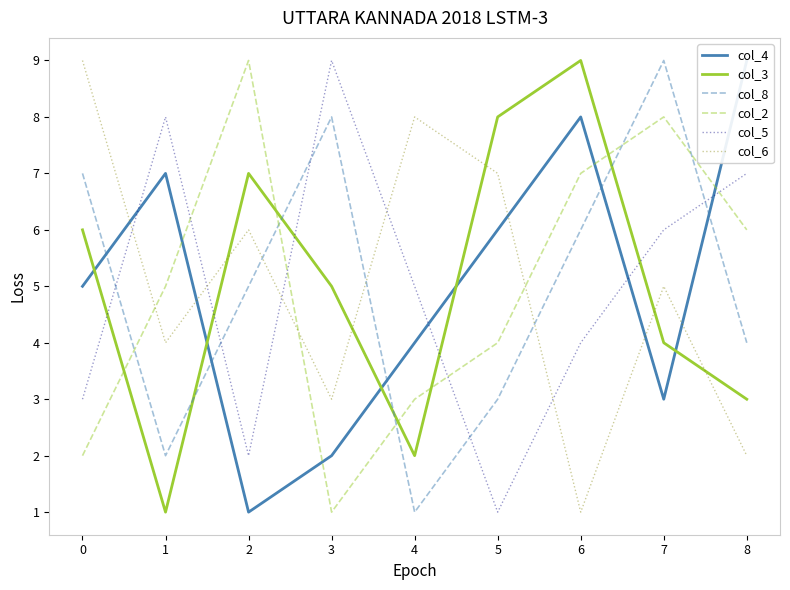

Which series has the largest range (max minus min)?

col_4